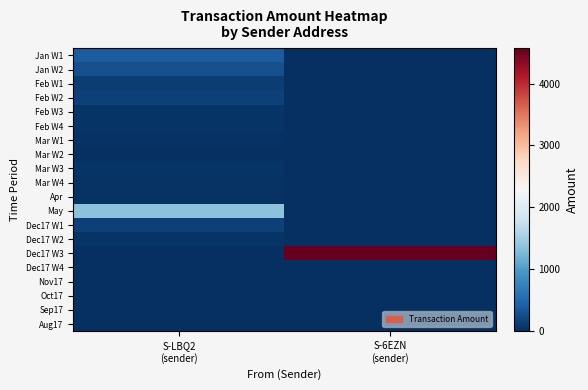

How many categories are shown in the chart?

2